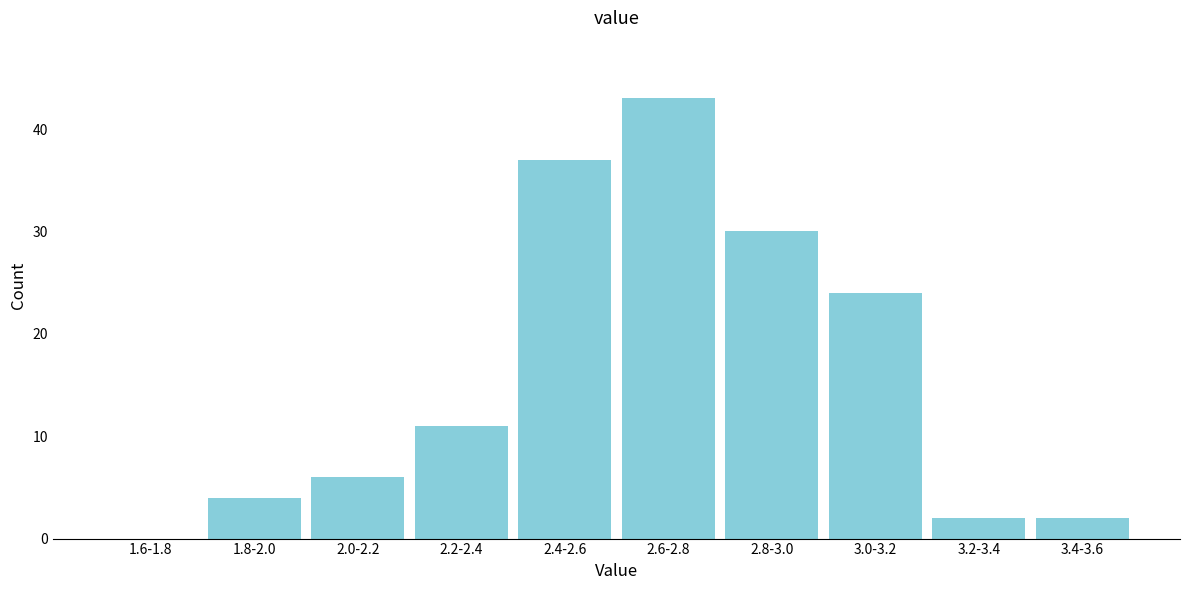

Reading right to left, what are all the values shown in this chart?

3.4-3.6=2	3.2-3.4=2	3.0-3.2=24	2.8-3.0=30	2.6-2.8=43	2.4-2.6=37	2.2-2.4=11	2.0-2.2=6	1.8-2.0=4	1.6-1.8=0